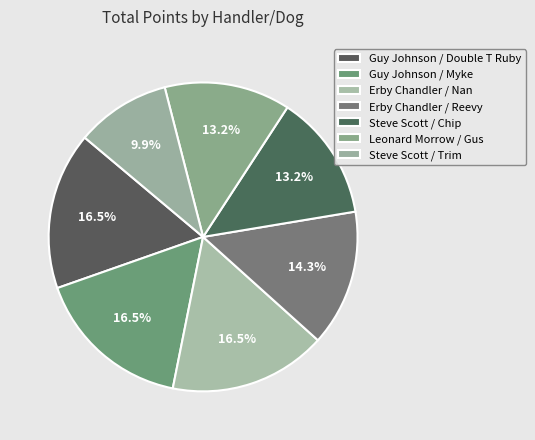

To the nearest percent, what portion does Guy Johnson / Double T Ruby represent?

16%